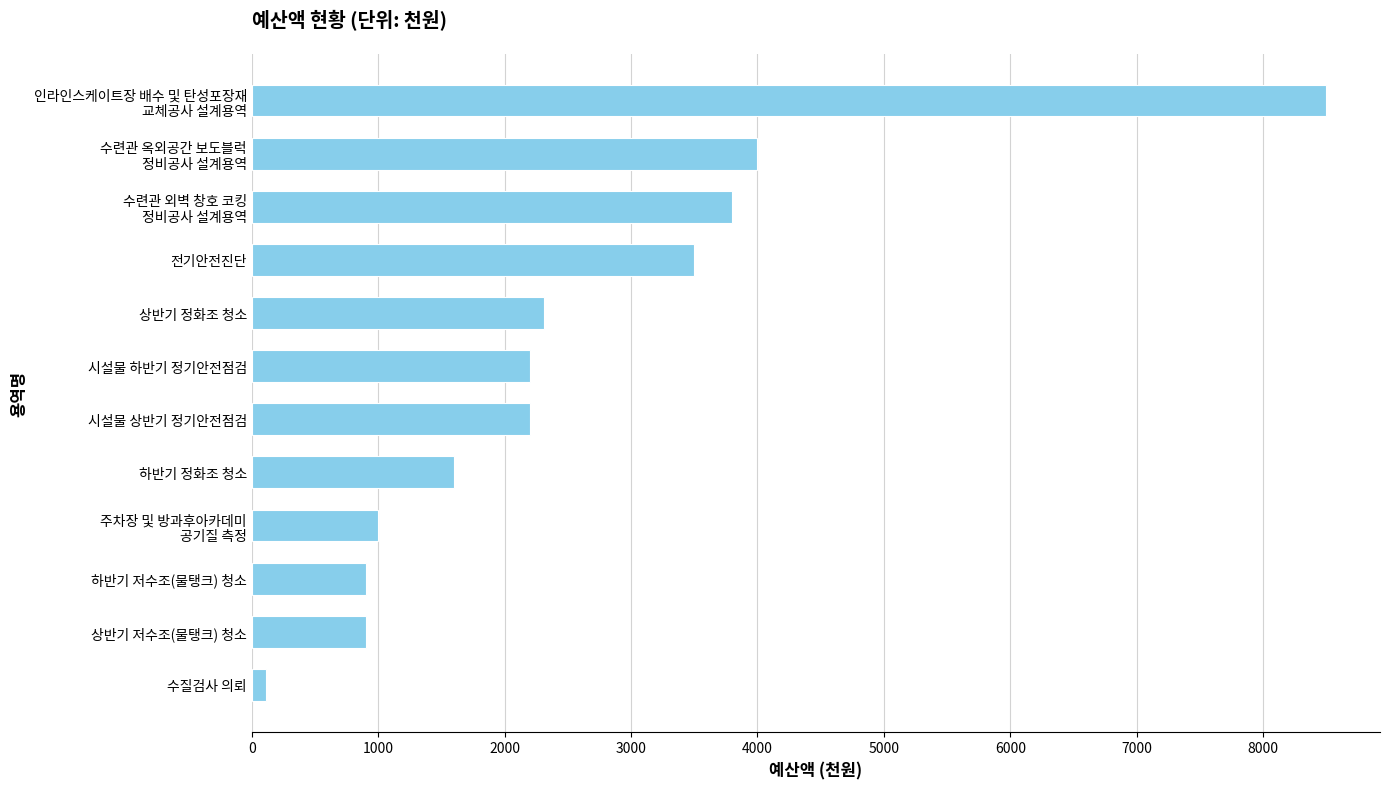

The value at 상반기 저수조(물탱크) 청소 is 900. True or false?

True